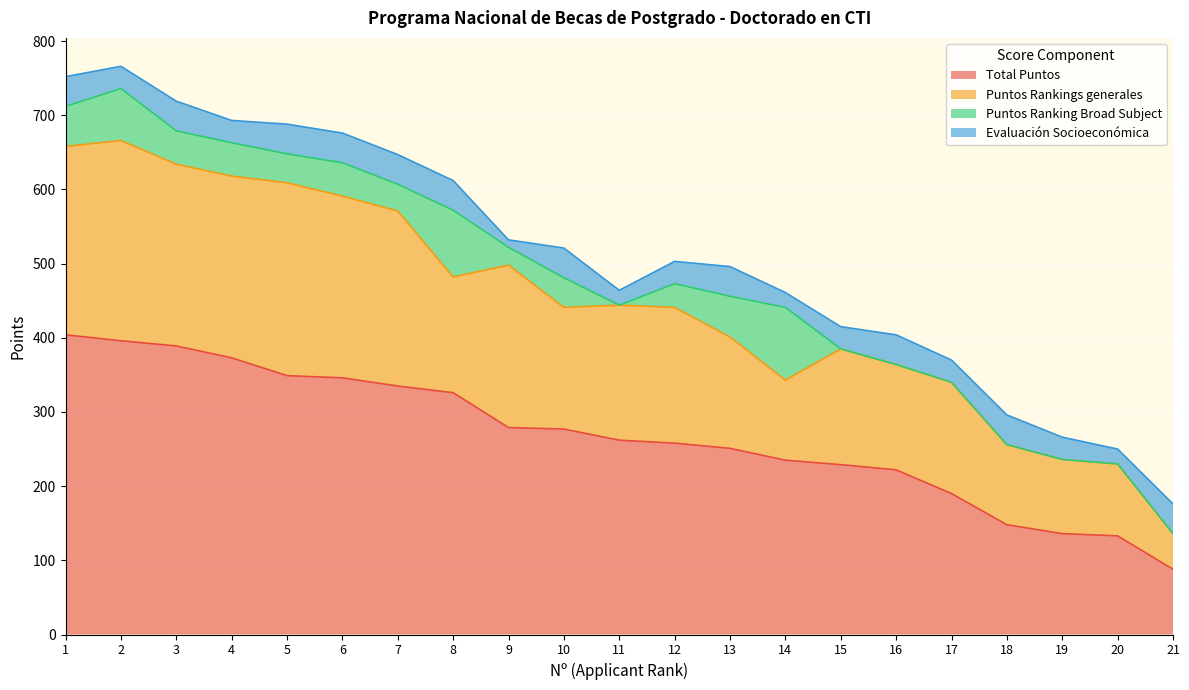

Which category has the lowest value across all series?

11